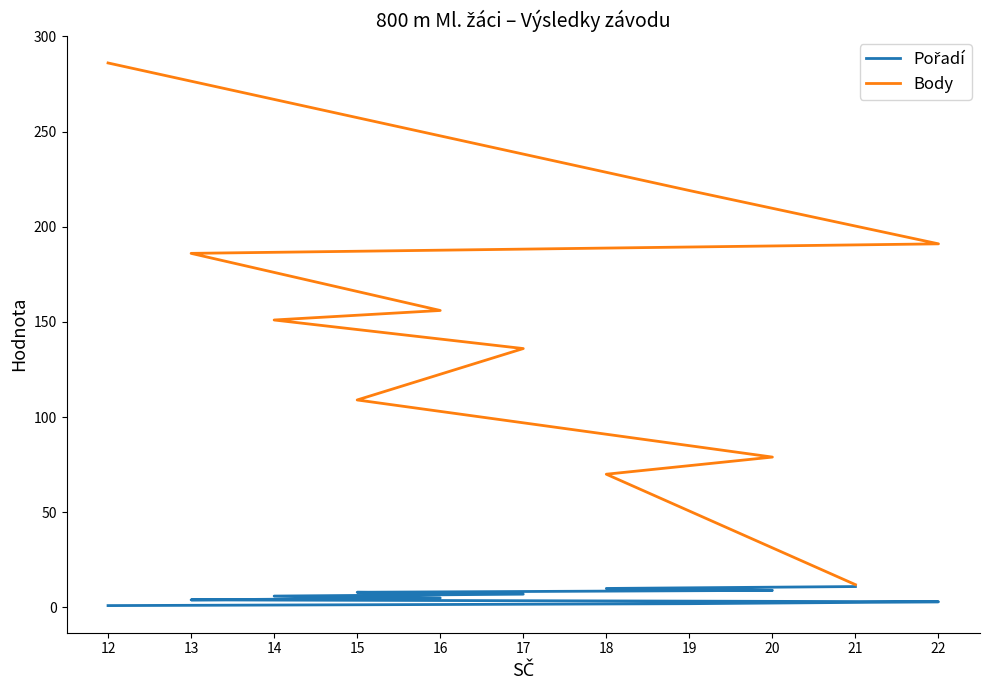

Between 20 and 18, which series saw the biggest shift?

Body